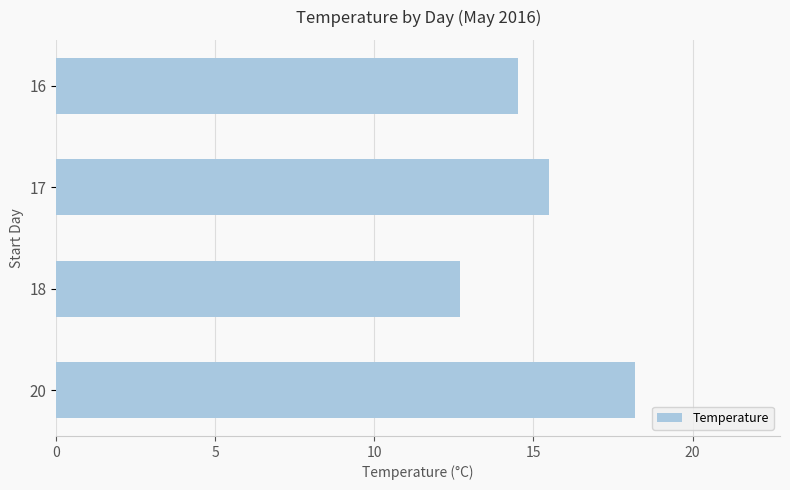

List the labels in order of value, largest first.

20, 17, 16, 18